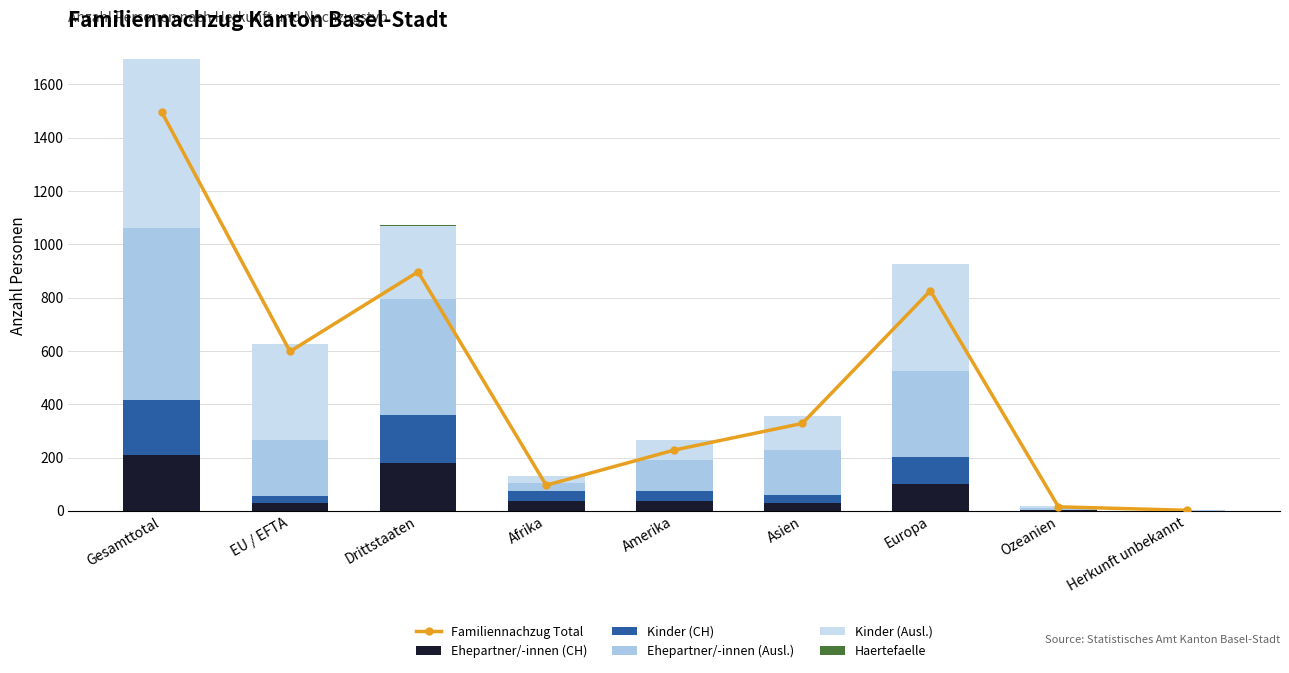

At which label is Kinder (CH) closest to 103?

Europa